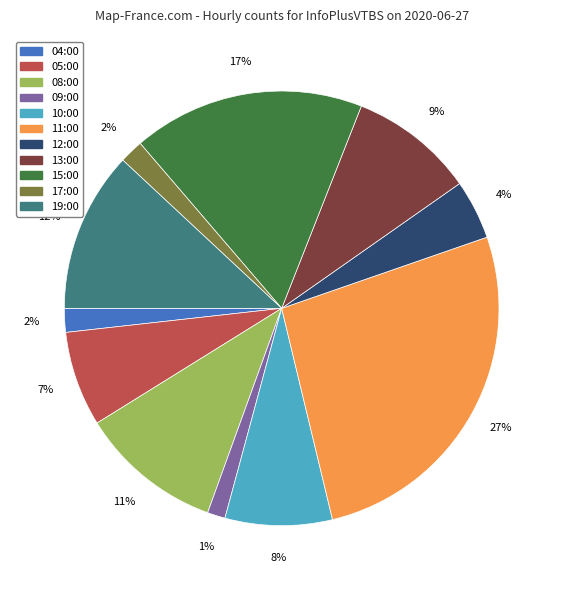

Approximately how many times larger is the value at 08:00 compared to 19:00?

0.9